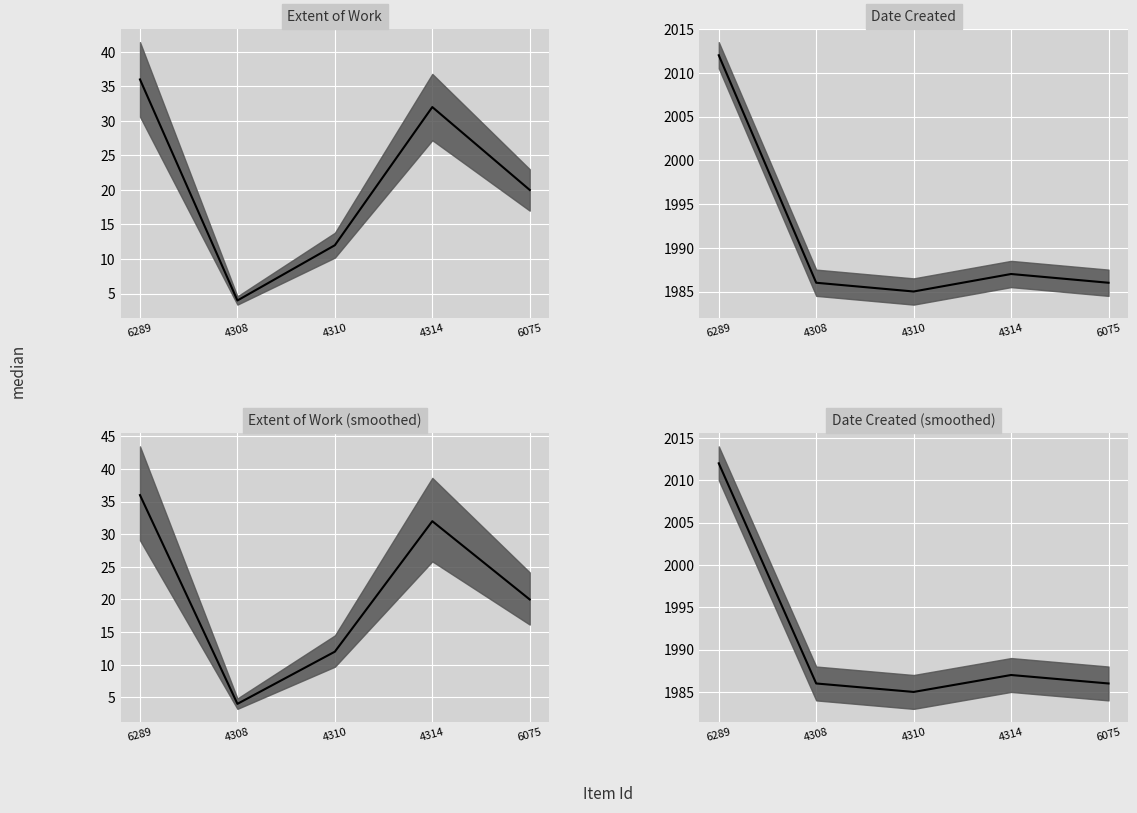

True or false: Extent of Work median has a value of 1 at 4308.

False